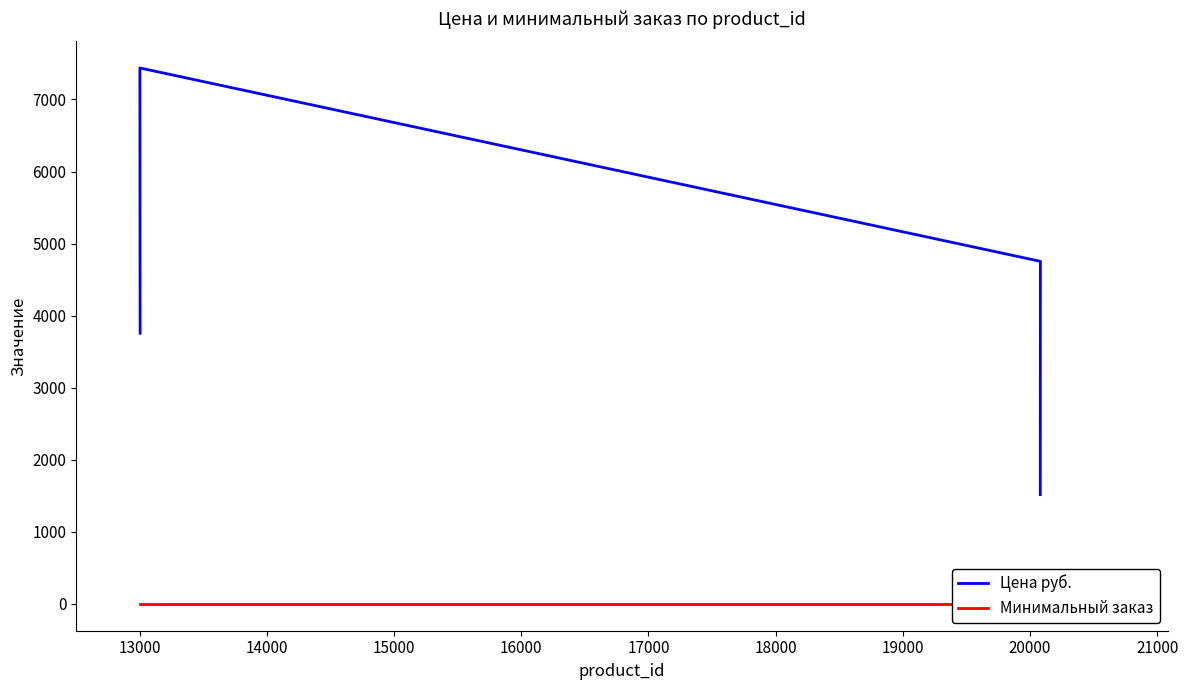

At which label is Цена руб. closest to 4477?

13000